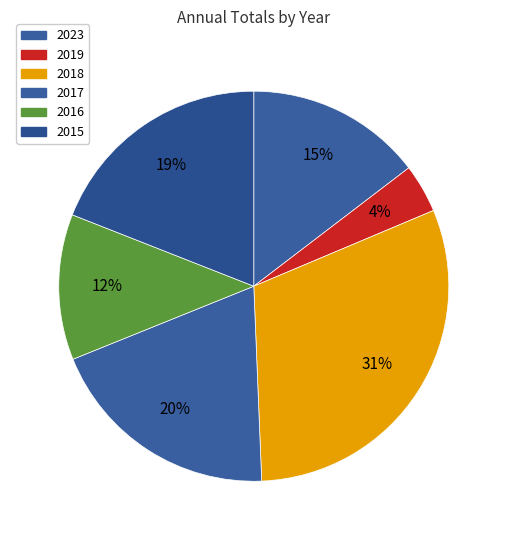

Count the number of slices in the pie.

6